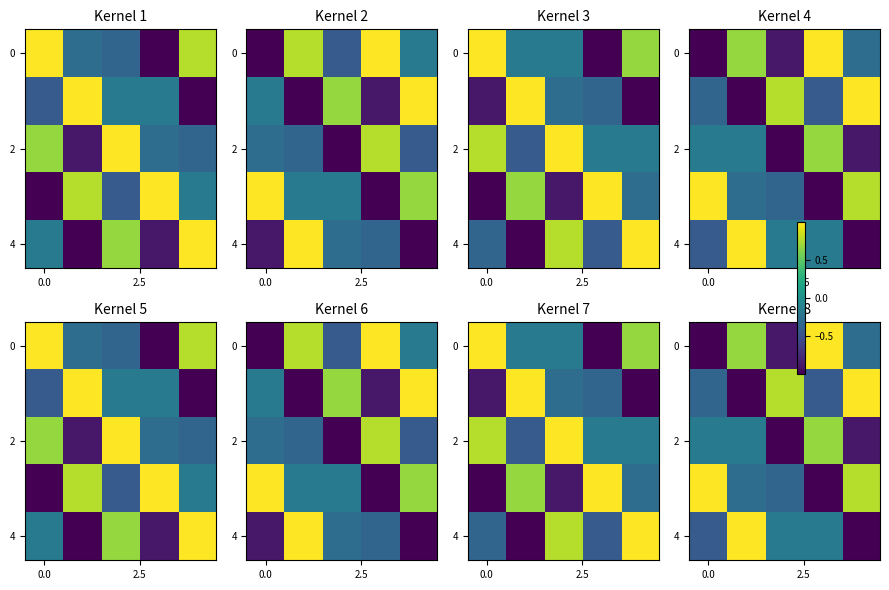

What is the sum of all 0 values?

-0.5